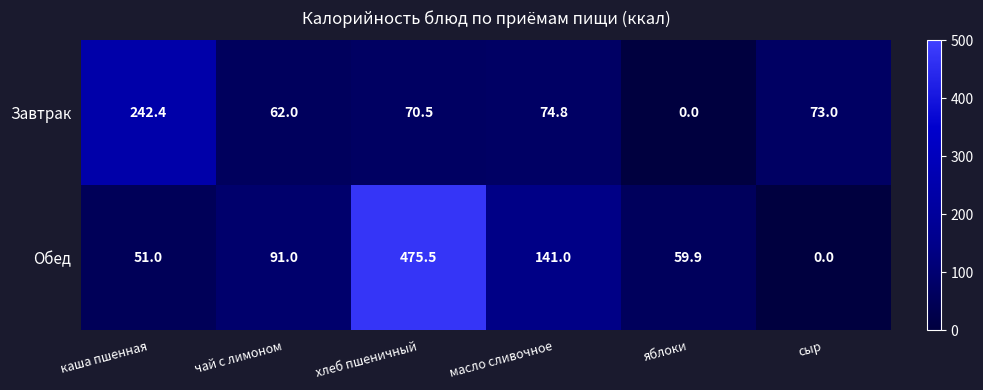

Reading left to right, transcribe all the data shown in this chart.

Завтрак: каша пшенная=242.4	чай с лимоном=62.0	хлеб пшеничный=70.5	масло сливочное=74.8	яблоки=0.0	сыр=73.0
Обед: каша пшенная=51.0	чай с лимоном=91.0	хлеб пшеничный=475.5	масло сливочное=141.0	яблоки=59.9	сыр=0.0